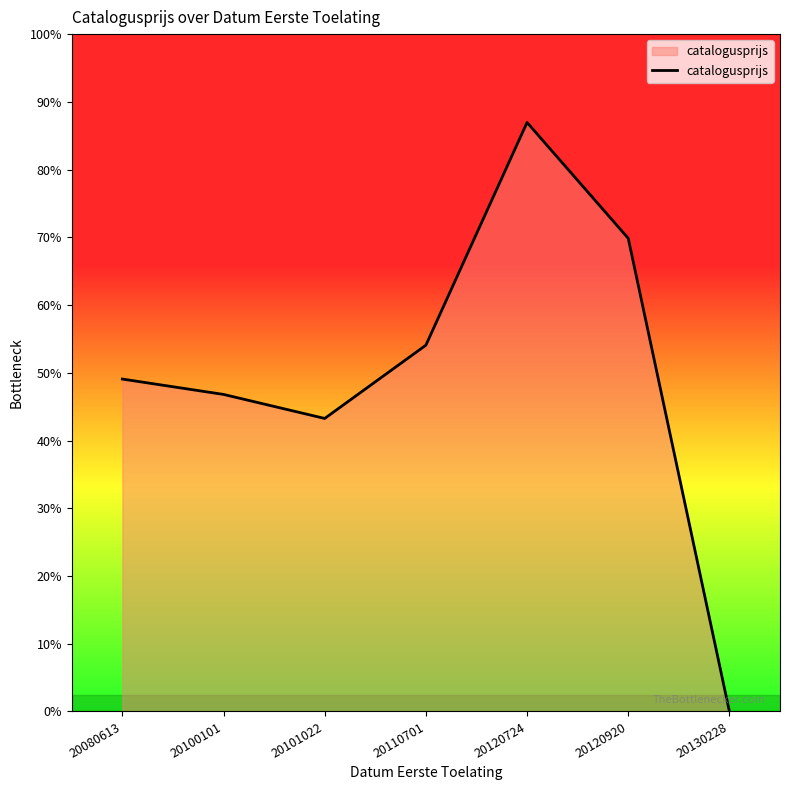

Where is the data nearest to the value 43680?

20101022